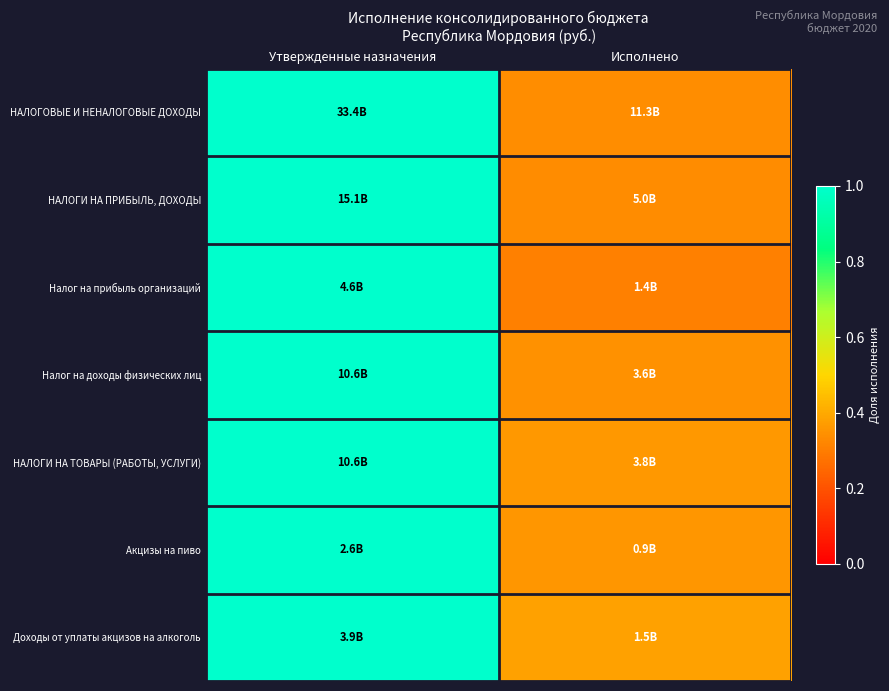

What is the total value across all series at Утвержденные назначения?

7.0